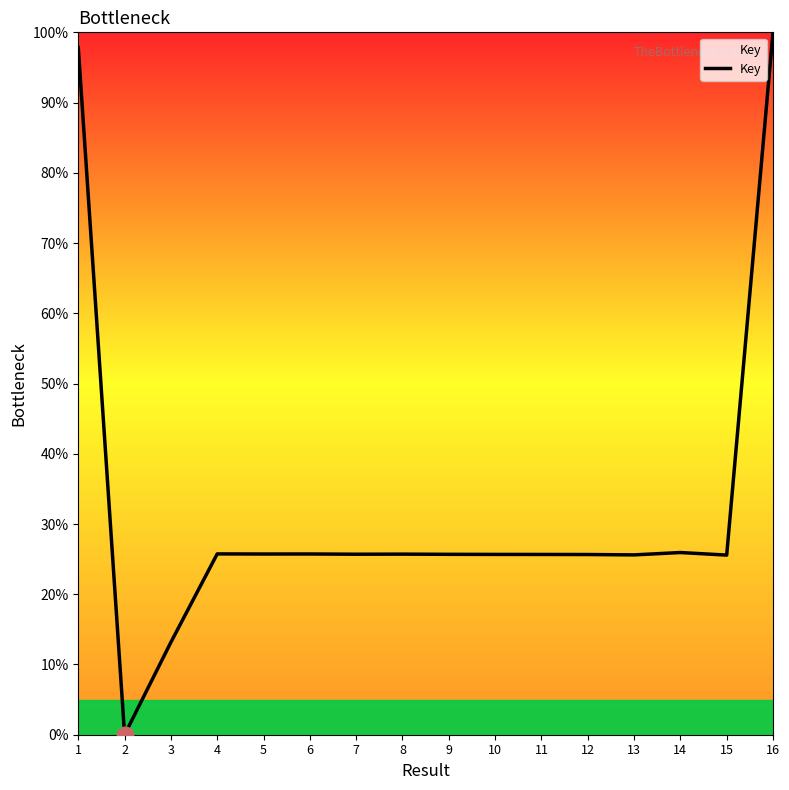

How many series are shown in this chart?

1